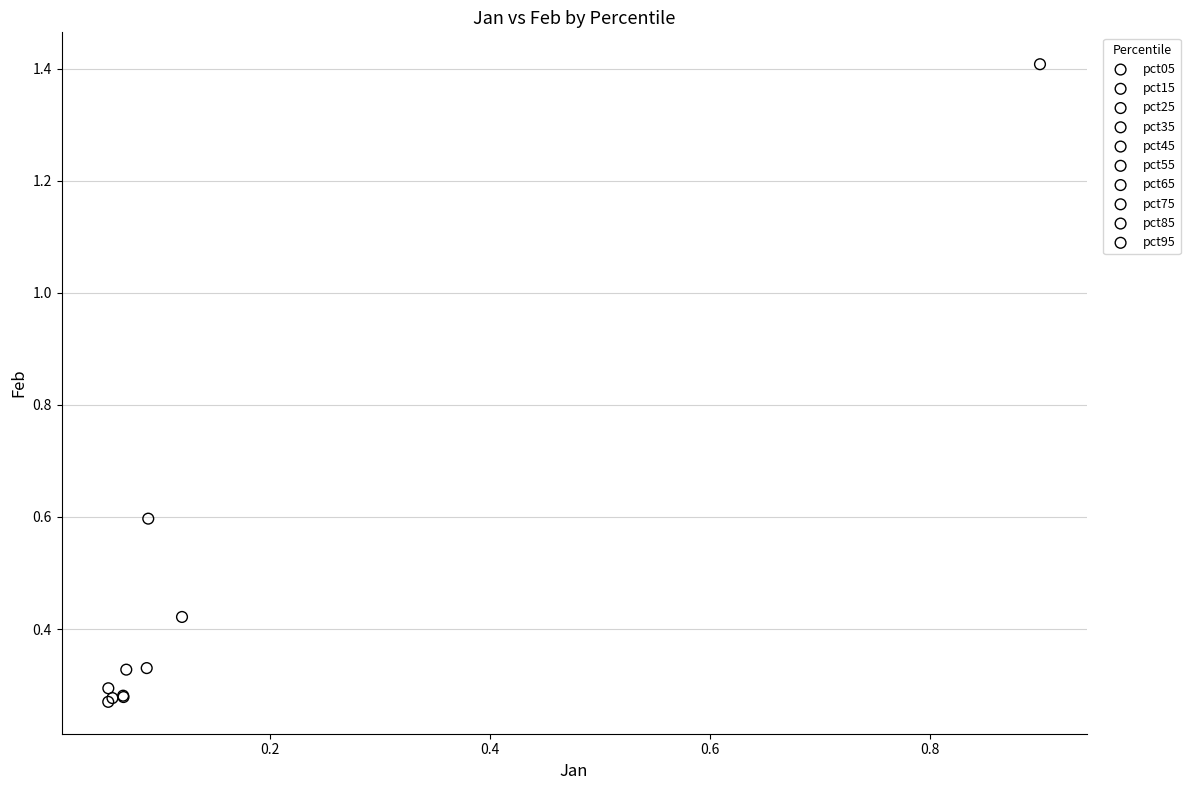

Which series reaches the maximum Y coordinate?

pct05